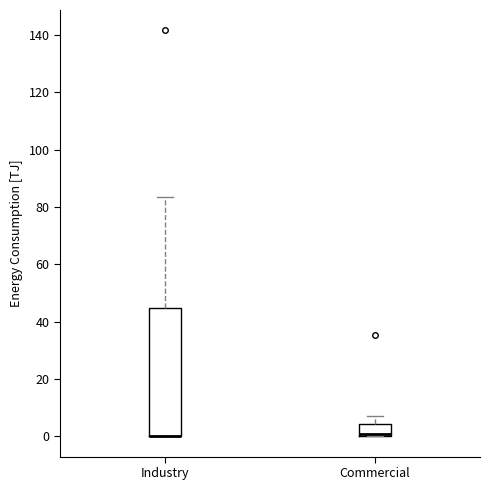

Reading left to right, read every box against the y-axis: the position of its median line, the range the box covers, and the ends of its whiskers. The values are not printed on the chart, so give them approximately, as read against the axis.

Industry: median 0 (drawn on the box's lower edge), box 0 to 44, whiskers 0 to 84
Commercial: median 0 (just above the box's lower edge), box 0 to 4, whiskers 0 to 8